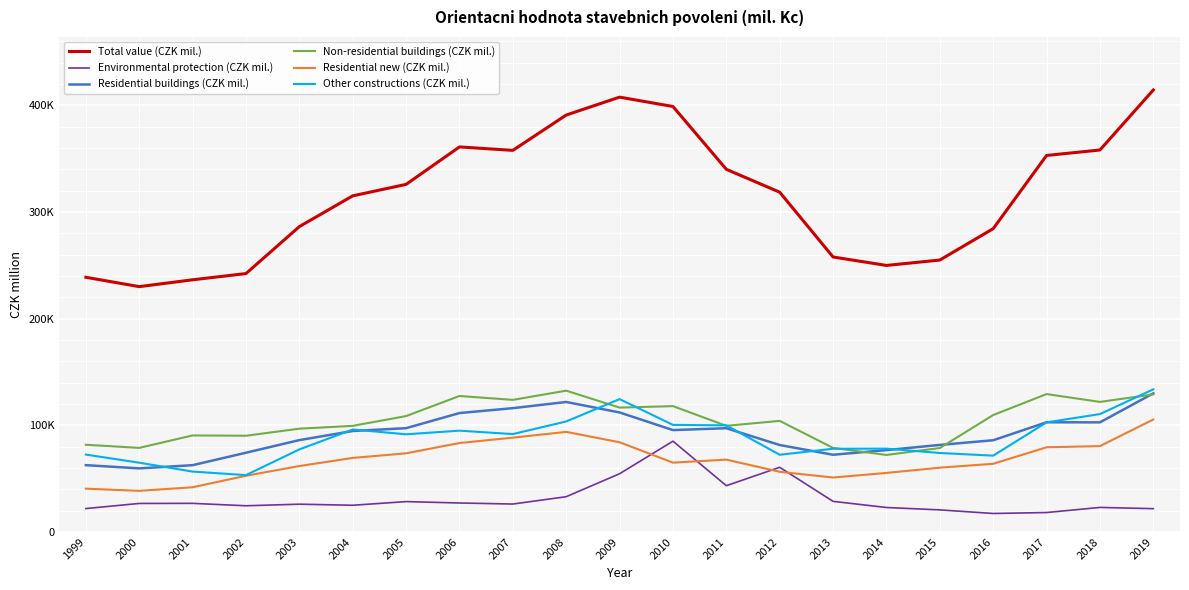

The value of Environmental protection (CZK mil.) at 2005 is 28421. True or false?

True